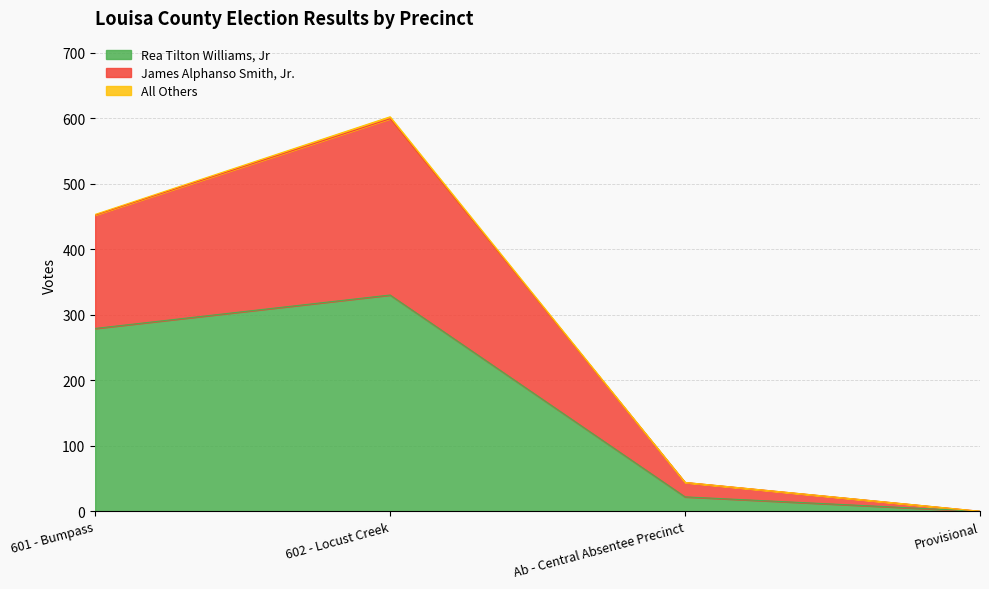

What position from the right is Ab - Central Absentee Precinct?

2